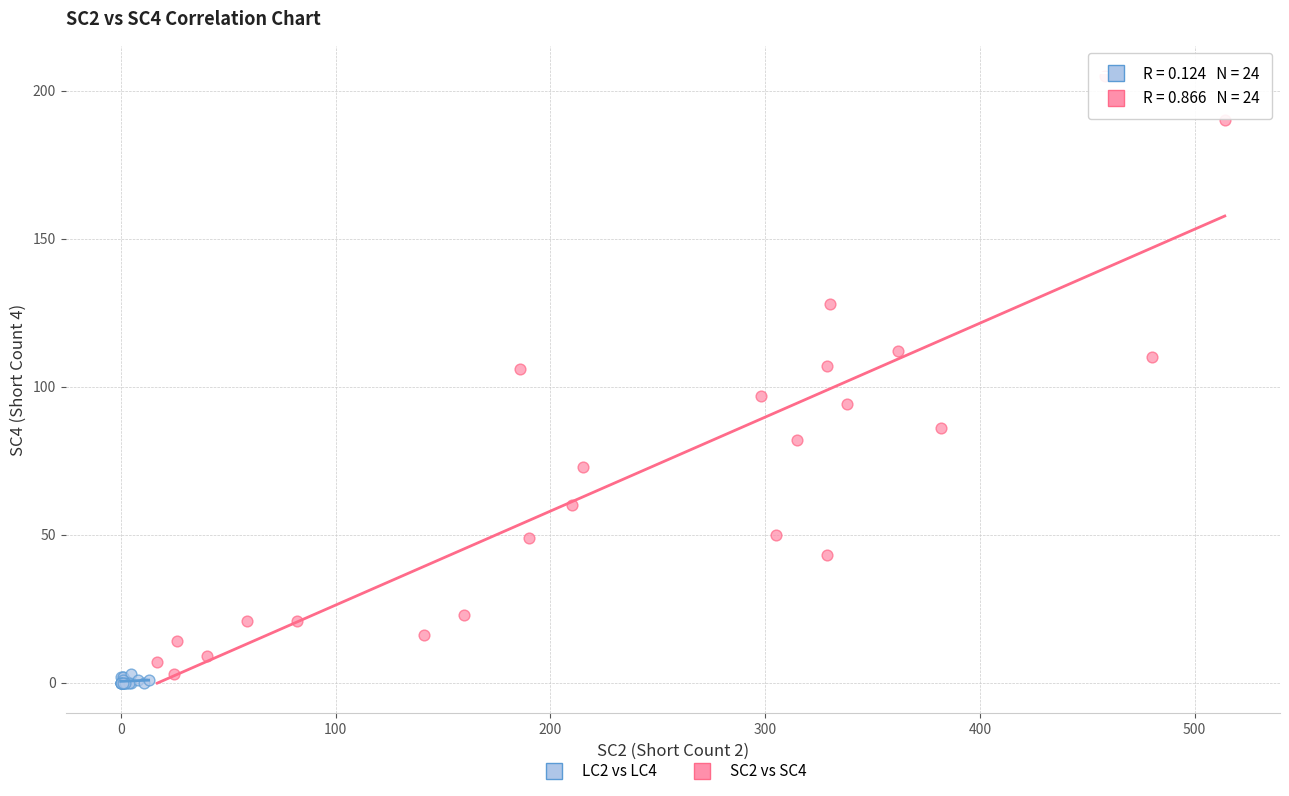

Which series contains the highest Y value?

SC2 vs SC4